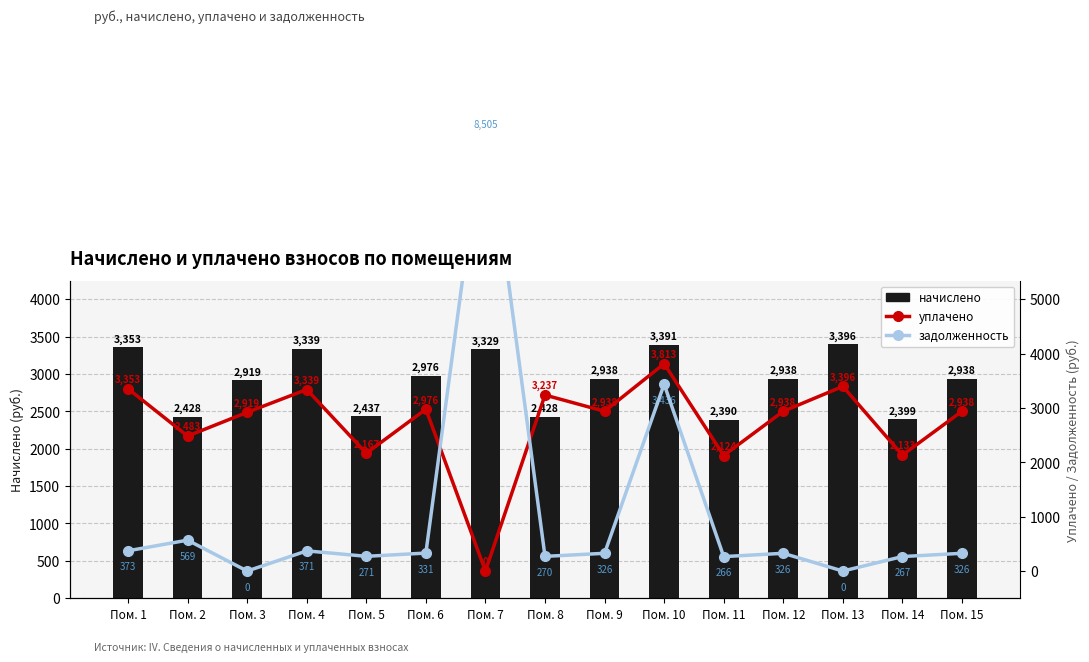

Which has a higher value, Пом. 6 or Пом. 2?

Пом. 6